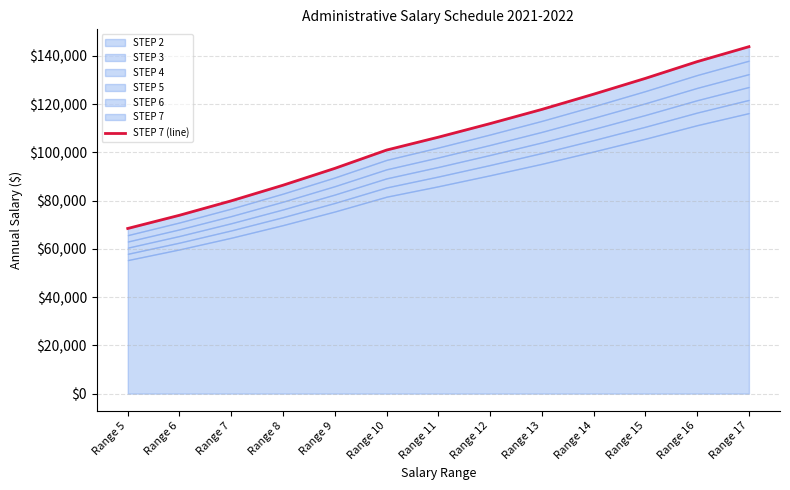

How many lines are shown in the chart?

1